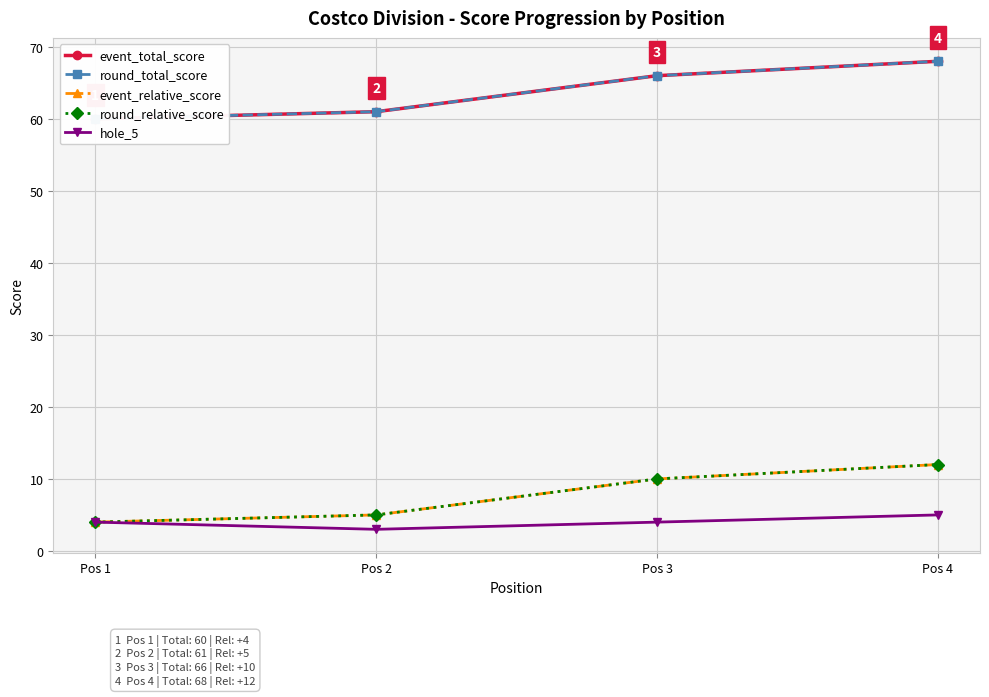

Where is the first local minimum for hole_5?

Pos 2